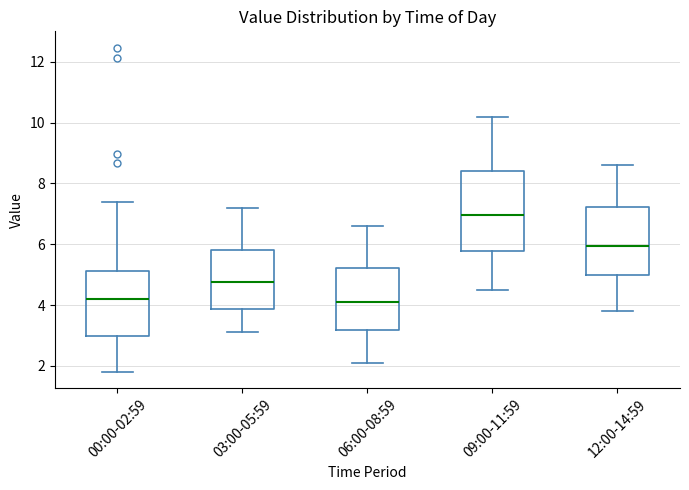

Where does the median line of the box for 03:00-05:59 sit on the y-axis? The values are not printed on the chart, so give them approximately, as read against the axis.

4.8